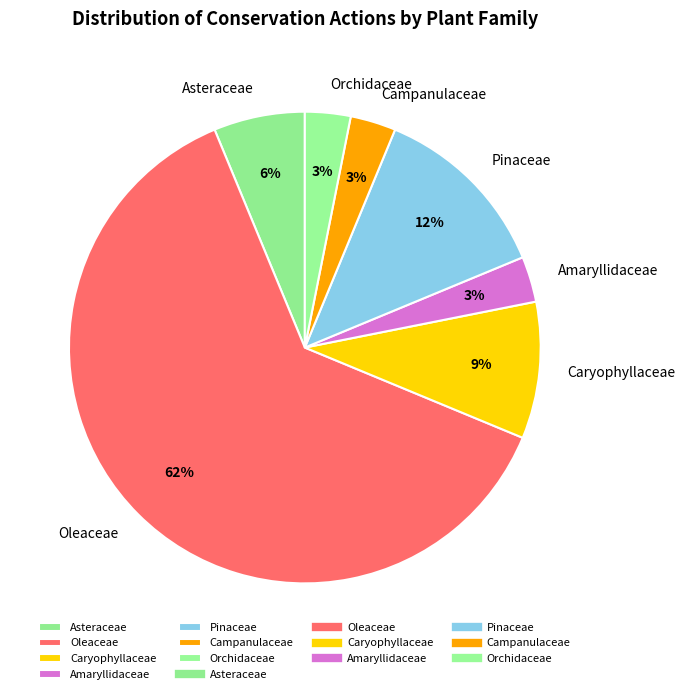

To the nearest percent, what is the difference between the Orchidaceae and Asteraceae slice percentages?

3%